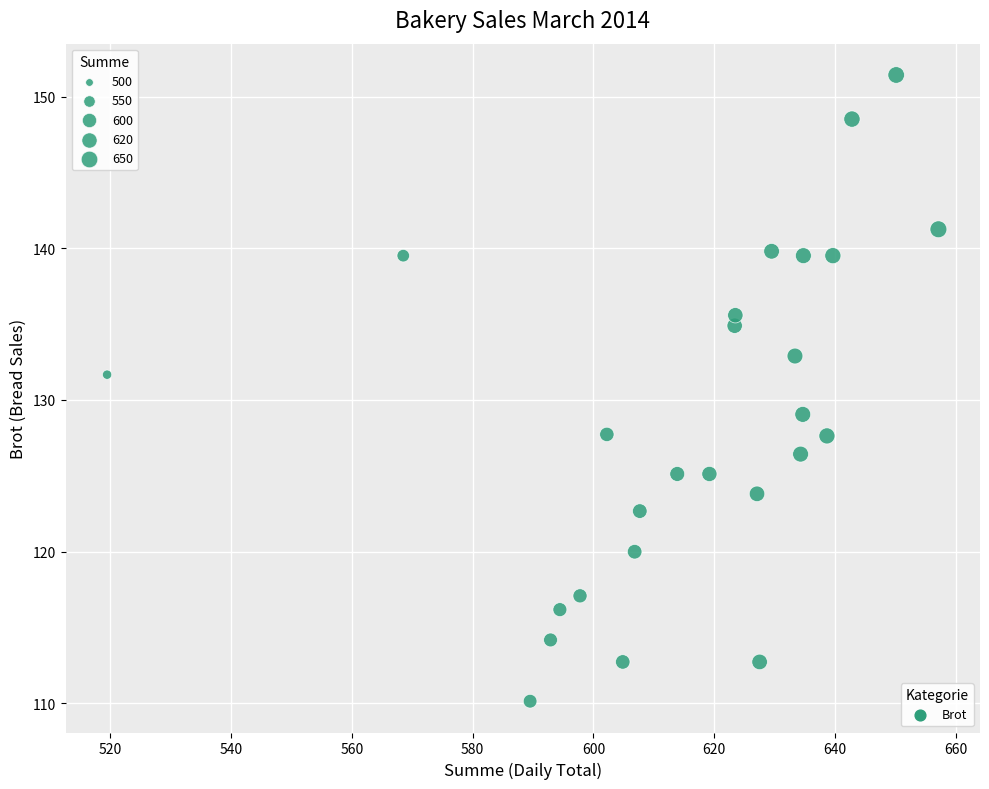

What is the range of Y values (max minus min)?

41.3